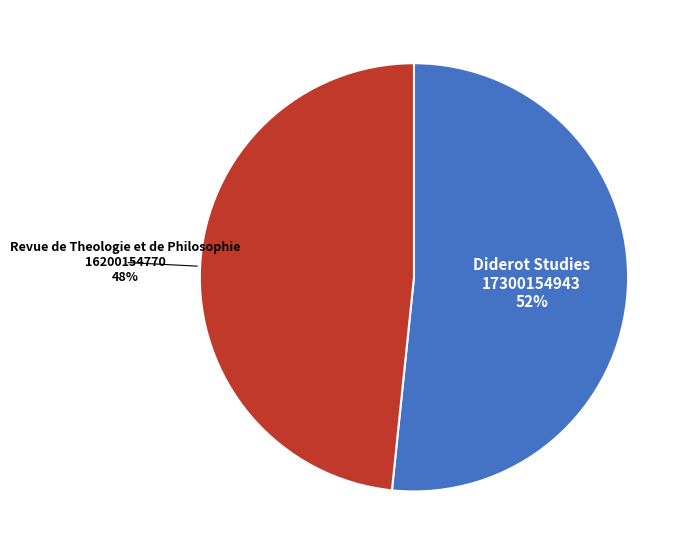

Which has a higher value, Revue de Theologie et de Philosophie or Diderot Studies?

Diderot Studies